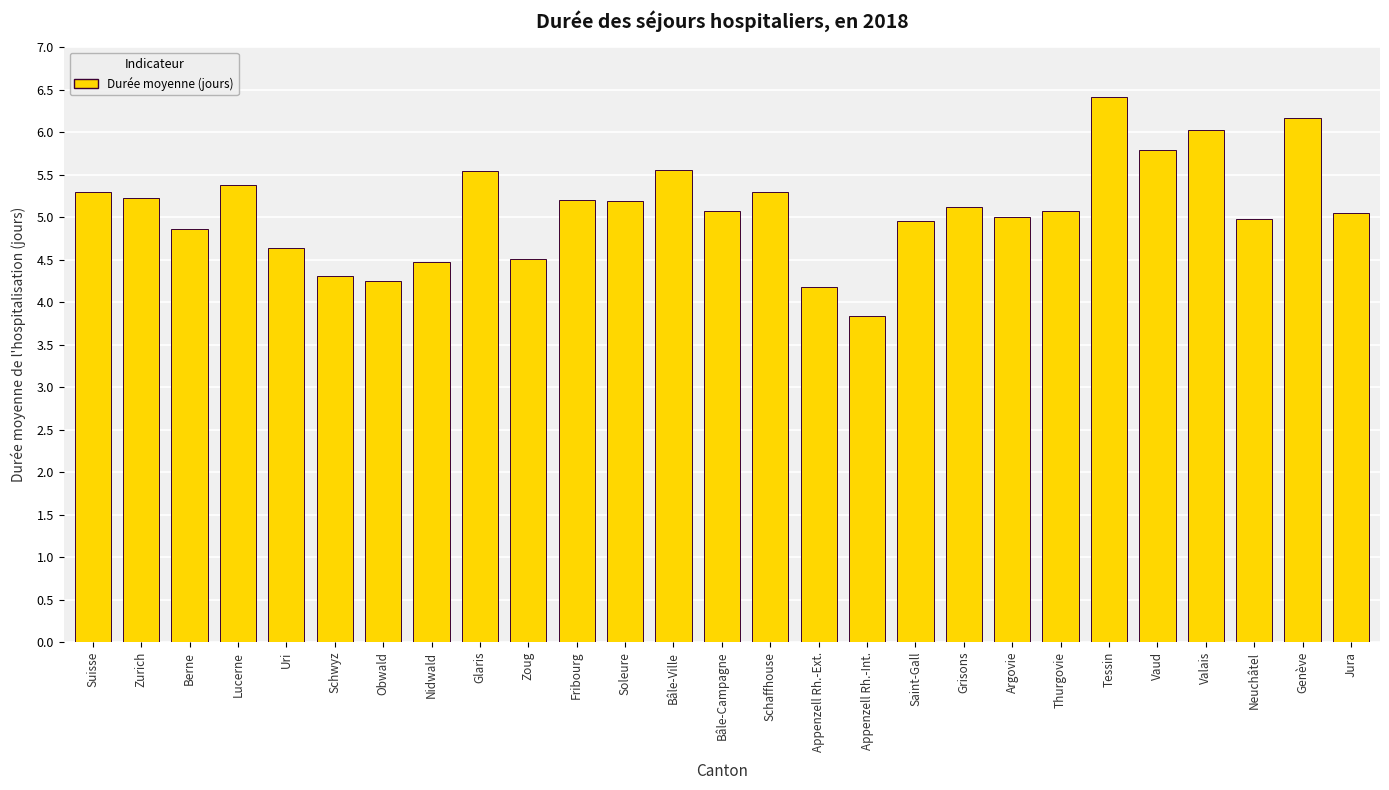

Does the chart contain stacked bars?

No